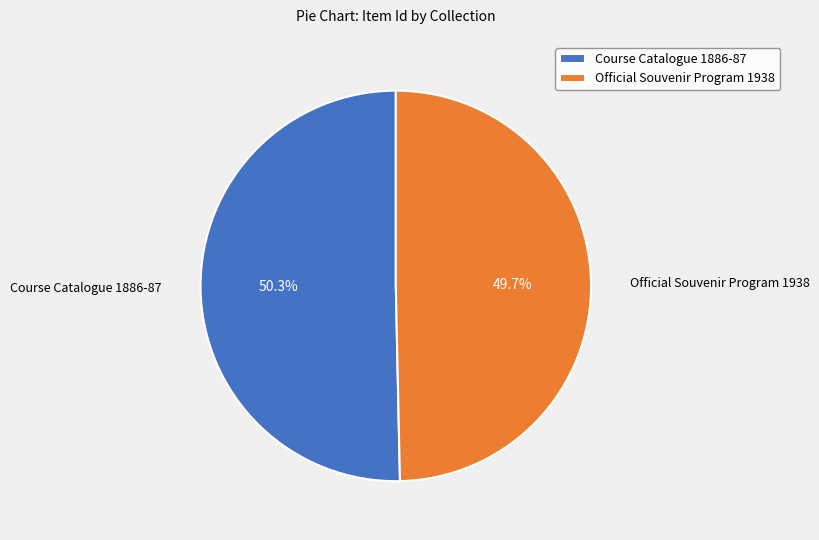

How many slices are in this pie chart?

2